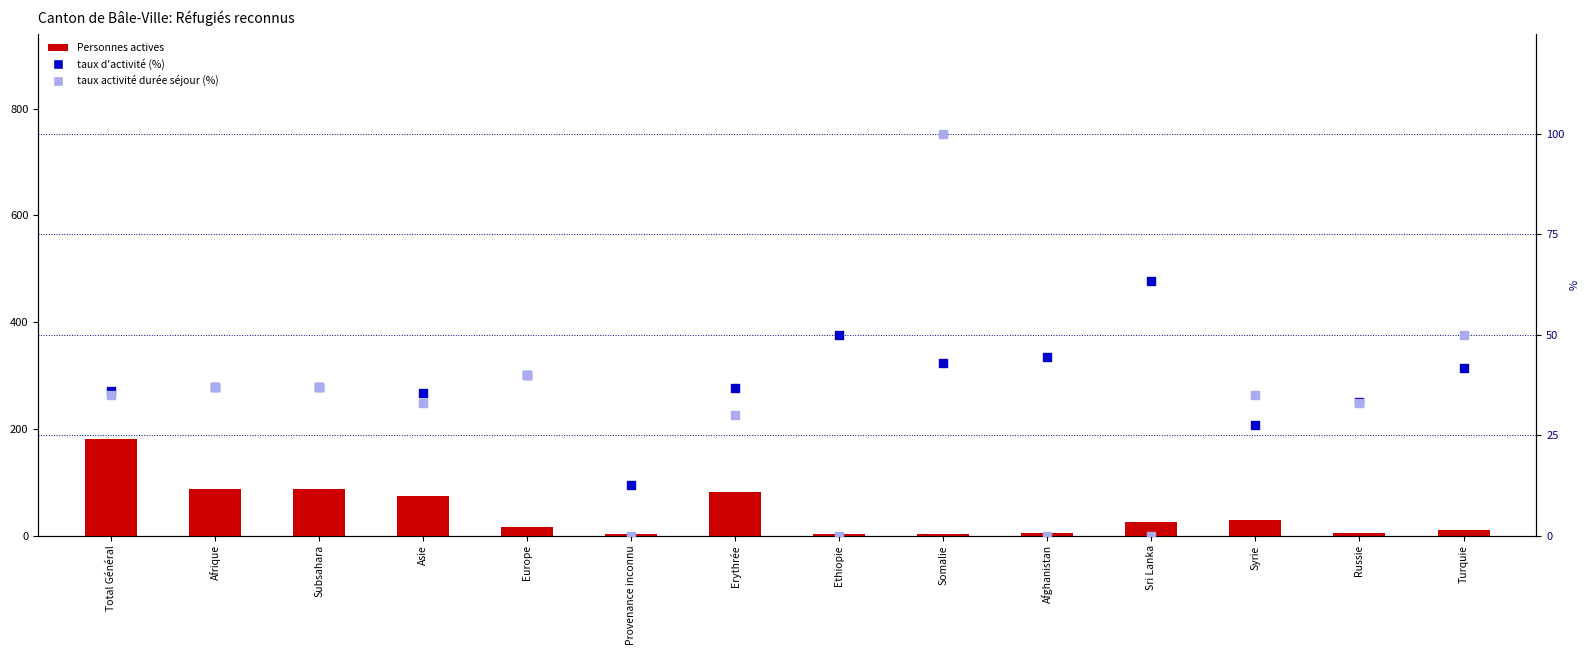

Which series has the largest total across all categories?

Personnes actives